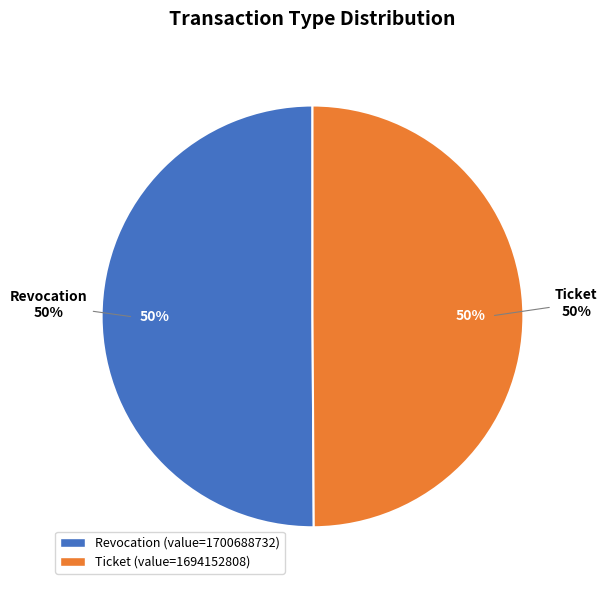

What percentage is NOT represented by Ticket?

50.1%